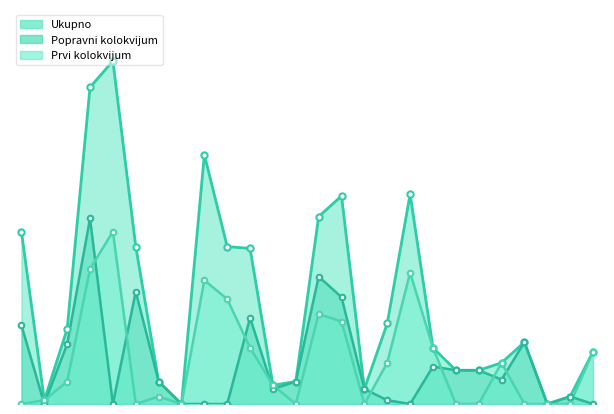

After their last crossing, which series has the higher values: Popravni kolokvijum or Prvi kolokvijum?

Prvi kolokvijum